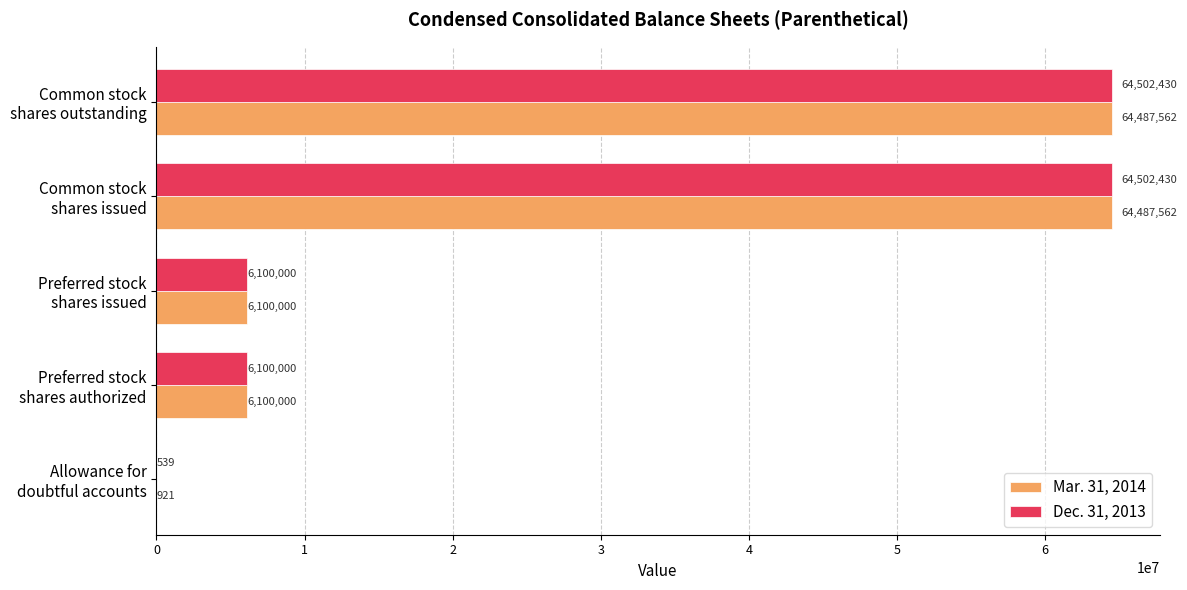

Which series has the largest total across all categories?

Dec. 31, 2013